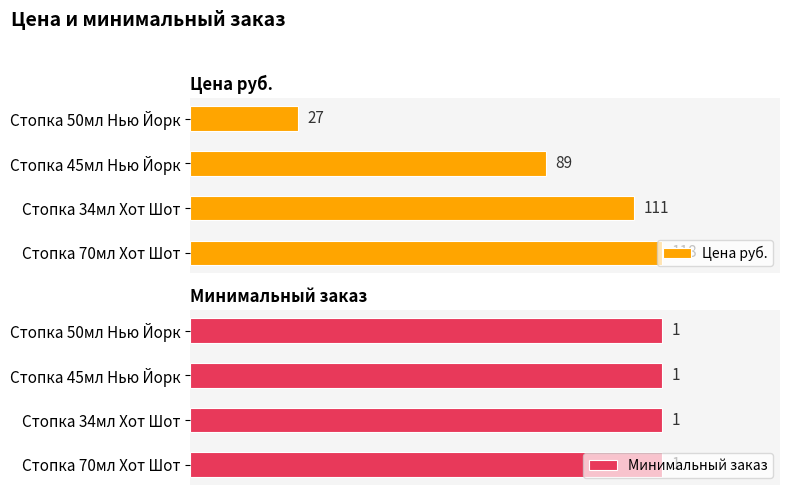

Which series has the widest spread of values?

Цена руб.